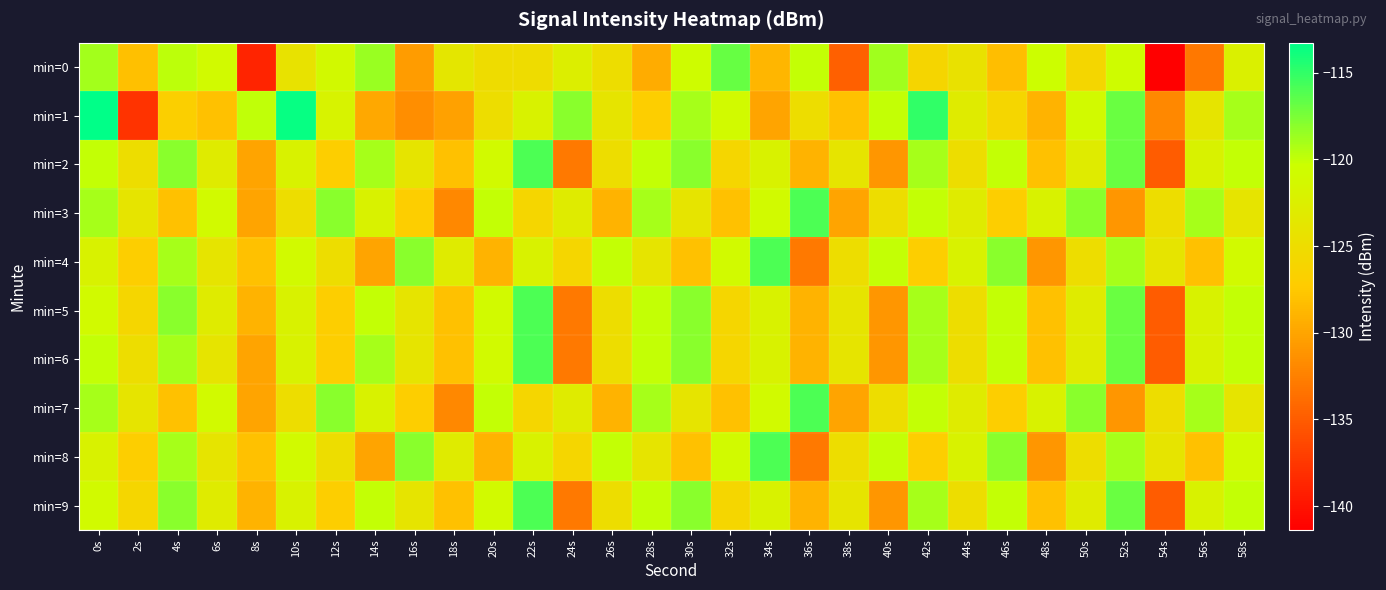

Reading left to right, extract all data points from this chart.

min=0: 0s=-118.9	2s=-128.1	4s=-119.8	6s=-121.0	8s=-138.8	10s=-124.2	12s=-121.2	14s=-118.6	16s=-130.6	18s=-123.6	20s=-125.0	22s=-125.1	24s=-122.6	26s=-124.9	28s=-129.5	30s=-120.6	32s=-116.8	34s=-128.8	36s=-120.0	38s=-134.7	40s=-118.8	42s=-126.1	44s=-124.4	46s=-128.3	48s=-120.4	50s=-125.9	52s=-120.7	54s=-141.4	56s=-133.1	58s=-122.3
min=1: 0s=-113.3	2s=-137.8	4s=-126.8	6s=-128.0	8s=-119.9	10s=-113.6	12s=-121.8	14s=-129.7	16s=-131.5	18s=-130.2	20s=-125.0	22s=-122.0	24s=-118.0	26s=-124.0	28s=-127.0	30s=-119.0	32s=-121.0	34s=-130.0	36s=-125.0	38s=-128.0	40s=-120.0	42s=-115.0	44s=-123.0	46s=-126.0	48s=-129.0	50s=-121.0	52s=-117.0	54s=-132.0	56s=-124.0	58s=-119.0
min=2: 0s=-120.0	2s=-125.0	4s=-118.0	6s=-123.0	8s=-130.0	10s=-122.0	12s=-127.0	14s=-119.0	16s=-124.0	18s=-128.0	20s=-121.0	22s=-116.0	24s=-133.0	26s=-125.0	28s=-120.0	30s=-118.0	32s=-126.0	34s=-122.0	36s=-129.0	38s=-124.0	40s=-131.0	42s=-119.0	44s=-125.0	46s=-120.0	48s=-128.0	50s=-123.0	52s=-117.0	54s=-135.0	56s=-122.0	58s=-120.0
min=3: 0s=-119.0	2s=-124.0	4s=-128.0	6s=-121.0	8s=-130.0	10s=-125.0	12s=-118.0	14s=-122.0	16s=-127.0	18s=-132.0	20s=-120.0	22s=-126.0	24s=-123.0	26s=-129.0	28s=-119.0	30s=-124.0	32s=-128.0	34s=-121.0	36s=-116.0	38s=-130.0	40s=-125.0	42s=-120.0	44s=-123.0	46s=-127.0	48s=-122.0	50s=-118.0	52s=-131.0	54s=-125.0	56s=-119.0	58s=-124.0
min=4: 0s=-122.0	2s=-127.0	4s=-119.0	6s=-124.0	8s=-128.0	10s=-121.0	12s=-125.0	14s=-130.0	16s=-118.0	18s=-123.0	20s=-129.0	22s=-122.0	24s=-126.0	26s=-120.0	28s=-124.0	30s=-128.0	32s=-121.0	34s=-116.0	36s=-133.0	38s=-125.0	40s=-120.0	42s=-127.0	44s=-122.0	46s=-118.0	48s=-131.0	50s=-125.0	52s=-119.0	54s=-124.0	56s=-128.0	58s=-121.0
min=5: 0s=-121.0	2s=-126.0	4s=-118.0	6s=-123.0	8s=-129.0	10s=-122.0	12s=-127.0	14s=-120.0	16s=-124.0	18s=-128.0	20s=-121.0	22s=-116.0	24s=-133.0	26s=-125.0	28s=-120.0	30s=-118.0	32s=-126.0	34s=-122.0	36s=-129.0	38s=-124.0	40s=-131.0	42s=-119.0	44s=-125.0	46s=-120.0	48s=-128.0	50s=-123.0	52s=-117.0	54s=-135.0	56s=-122.0	58s=-120.0
min=6: 0s=-120.0	2s=-125.0	4s=-119.0	6s=-124.0	8s=-130.0	10s=-122.0	12s=-127.0	14s=-119.0	16s=-124.0	18s=-128.0	20s=-121.0	22s=-116.0	24s=-133.0	26s=-125.0	28s=-120.0	30s=-118.0	32s=-126.0	34s=-122.0	36s=-129.0	38s=-124.0	40s=-131.0	42s=-119.0	44s=-125.0	46s=-120.0	48s=-128.0	50s=-123.0	52s=-117.0	54s=-135.0	56s=-122.0	58s=-120.0
min=7: 0s=-119.0	2s=-124.0	4s=-128.0	6s=-121.0	8s=-130.0	10s=-125.0	12s=-118.0	14s=-122.0	16s=-127.0	18s=-132.0	20s=-120.0	22s=-126.0	24s=-123.0	26s=-129.0	28s=-119.0	30s=-124.0	32s=-128.0	34s=-121.0	36s=-116.0	38s=-130.0	40s=-125.0	42s=-120.0	44s=-123.0	46s=-127.0	48s=-122.0	50s=-118.0	52s=-131.0	54s=-125.0	56s=-119.0	58s=-124.0
min=8: 0s=-122.0	2s=-127.0	4s=-119.0	6s=-124.0	8s=-128.0	10s=-121.0	12s=-125.0	14s=-130.0	16s=-118.0	18s=-123.0	20s=-129.0	22s=-122.0	24s=-126.0	26s=-120.0	28s=-124.0	30s=-128.0	32s=-121.0	34s=-116.0	36s=-133.0	38s=-125.0	40s=-120.0	42s=-127.0	44s=-122.0	46s=-118.0	48s=-131.0	50s=-125.0	52s=-119.0	54s=-124.0	56s=-128.0	58s=-121.0
min=9: 0s=-121.0	2s=-126.0	4s=-118.0	6s=-123.0	8s=-129.0	10s=-122.0	12s=-127.0	14s=-120.0	16s=-124.0	18s=-128.0	20s=-121.0	22s=-116.0	24s=-133.0	26s=-125.0	28s=-120.0	30s=-118.0	32s=-126.0	34s=-122.0	36s=-129.0	38s=-124.0	40s=-131.0	42s=-119.0	44s=-125.0	46s=-120.0	48s=-128.0	50s=-123.0	52s=-117.0	54s=-135.0	56s=-122.0	58s=-120.0